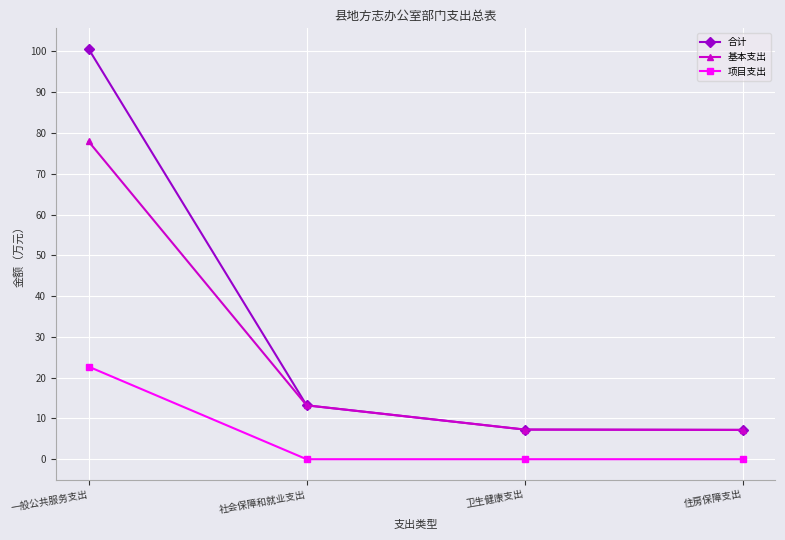

True or false: 项目支出 has a value of 7.2 at 住房保障支出.

False